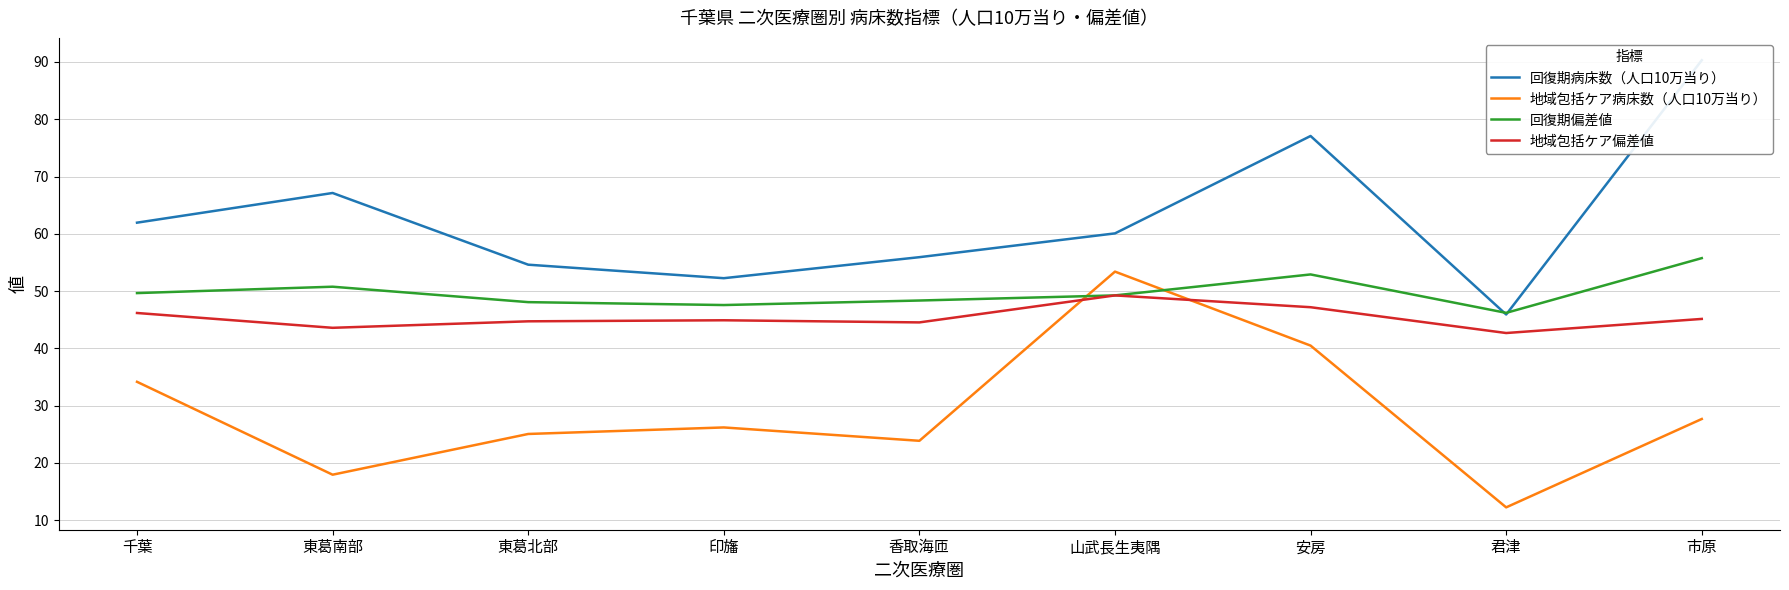

How many interior local valleys does the 回復期偏差値 series have?

2